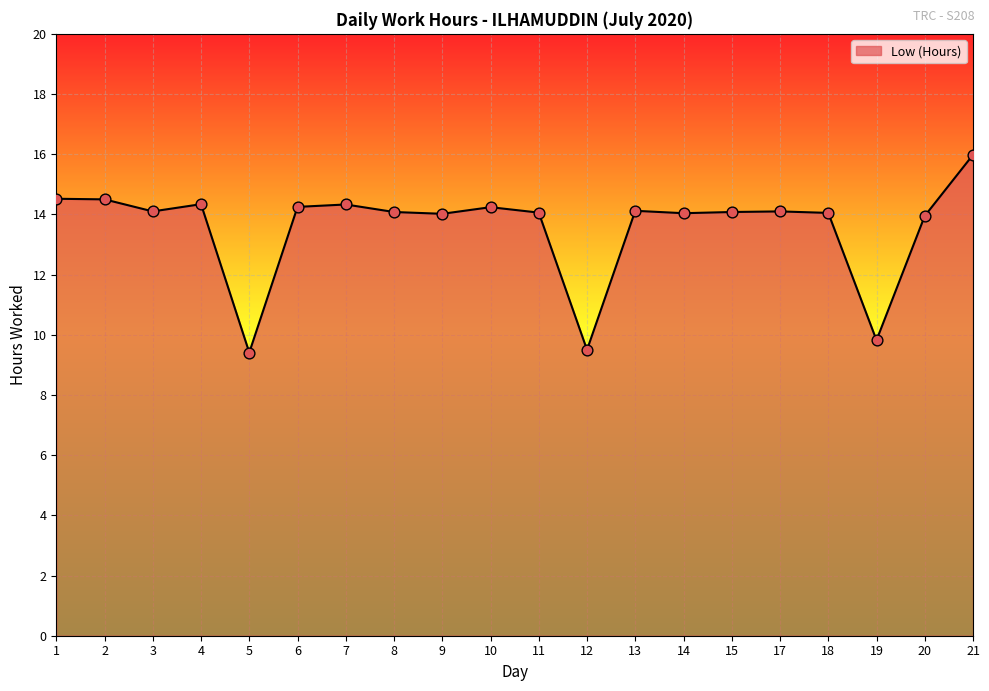

Which has a higher value, 18 or 6?

6